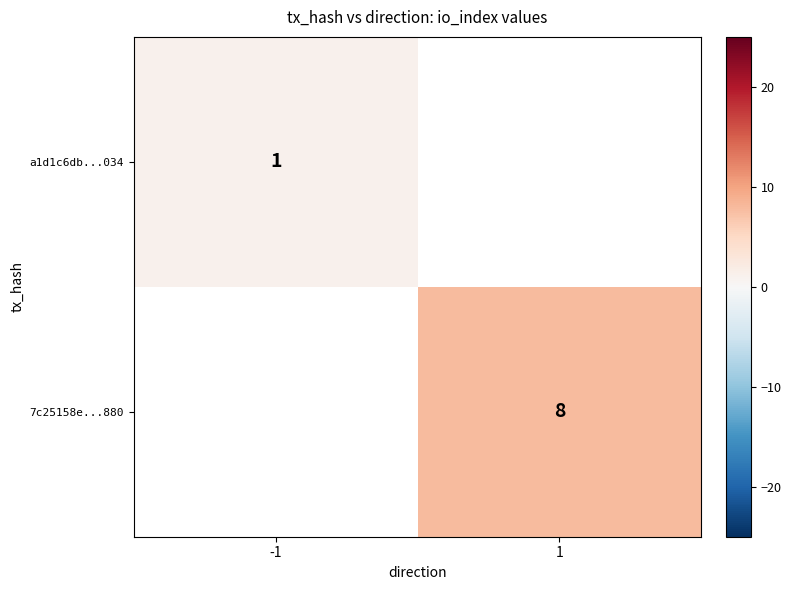

Which label corresponds to the smallest value in the chart?

-1